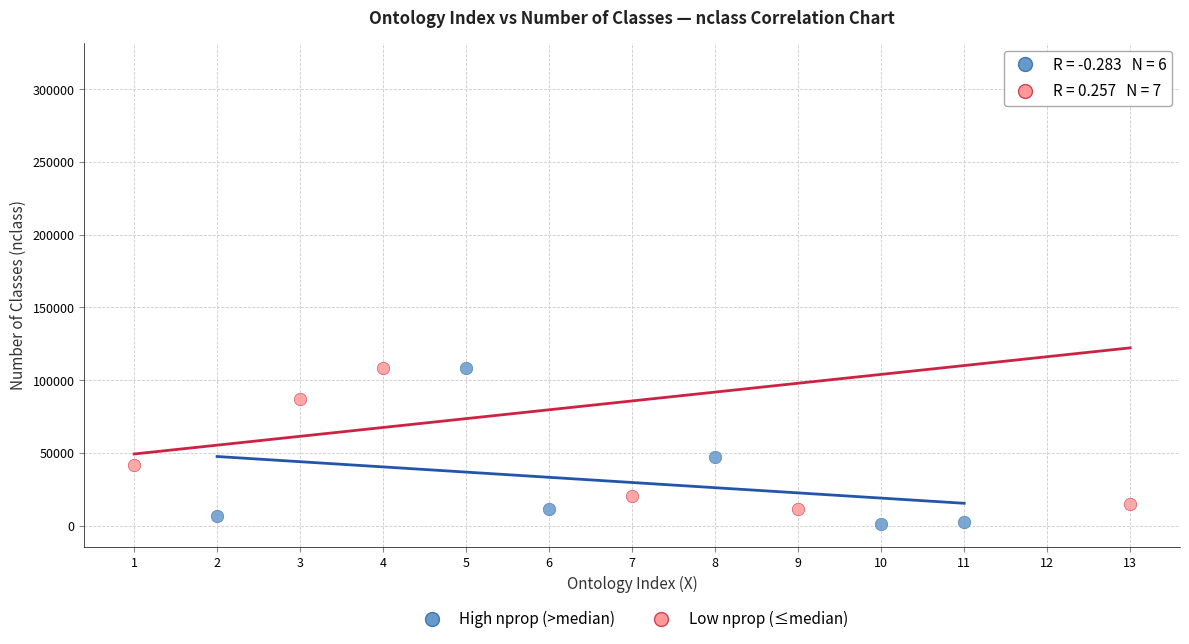

Which series has the widest spread of Y values?

Low nprop (≤median)